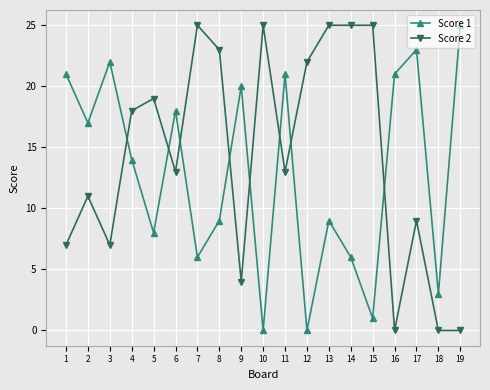

Where does the Score 2 series first go above 13?

4